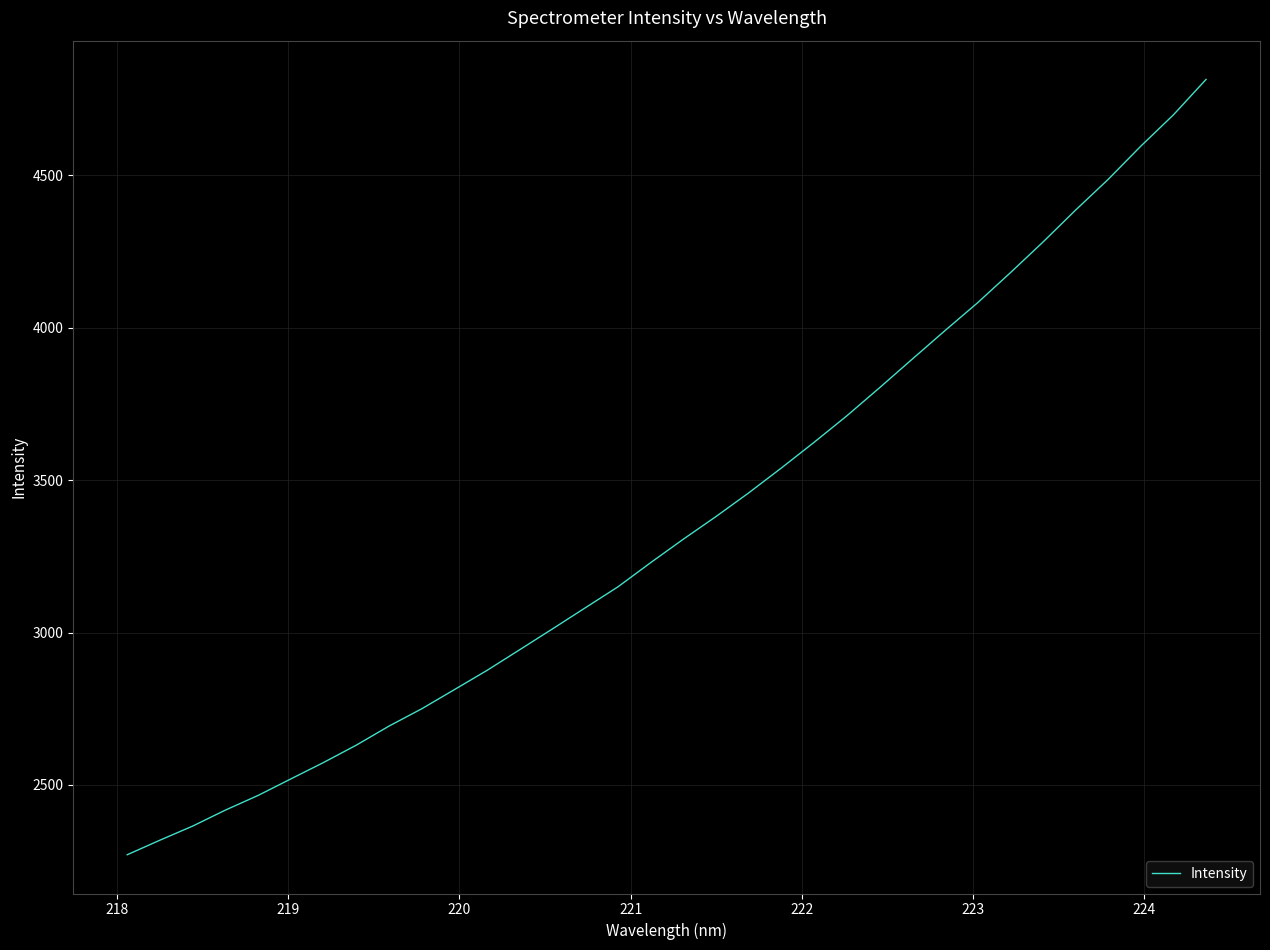

What is the maximum value shown in the chart?

4815.3